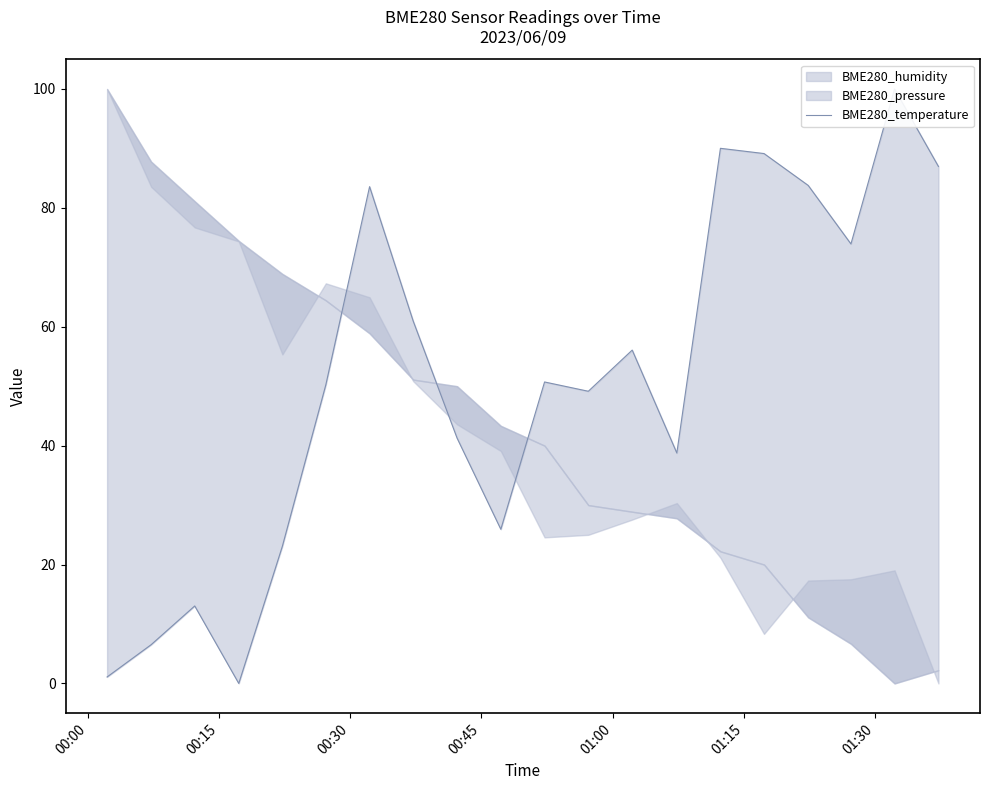

Reading right to left, list all the values displayed in this chart.

87.0	100.0	73.9	83.8	89.1	90.0	38.8	56.1	49.2	50.7	25.9	41.3	61.0	83.6	50.2	23.1	0.0	13.0	6.5	1.1